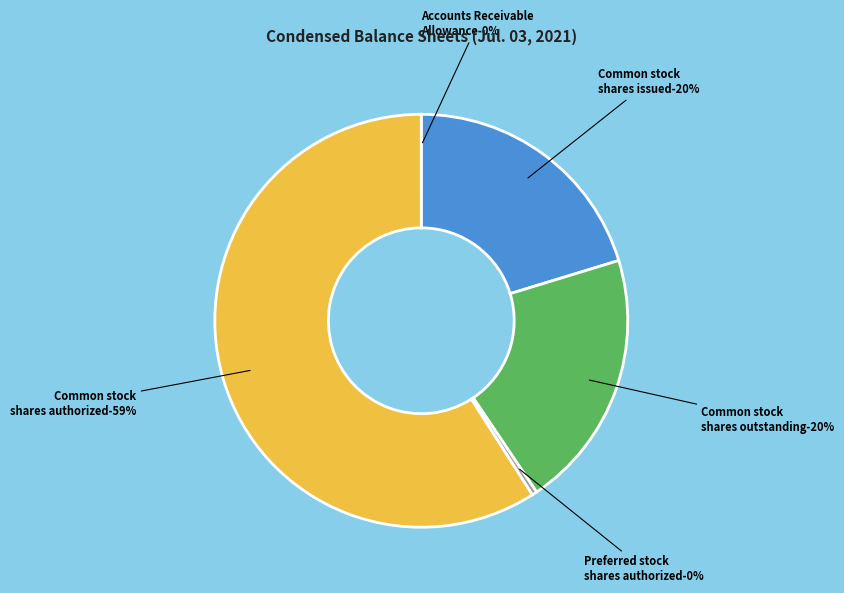

Which category has the smallest portion of the pie?

Accounts Receivable Allowance